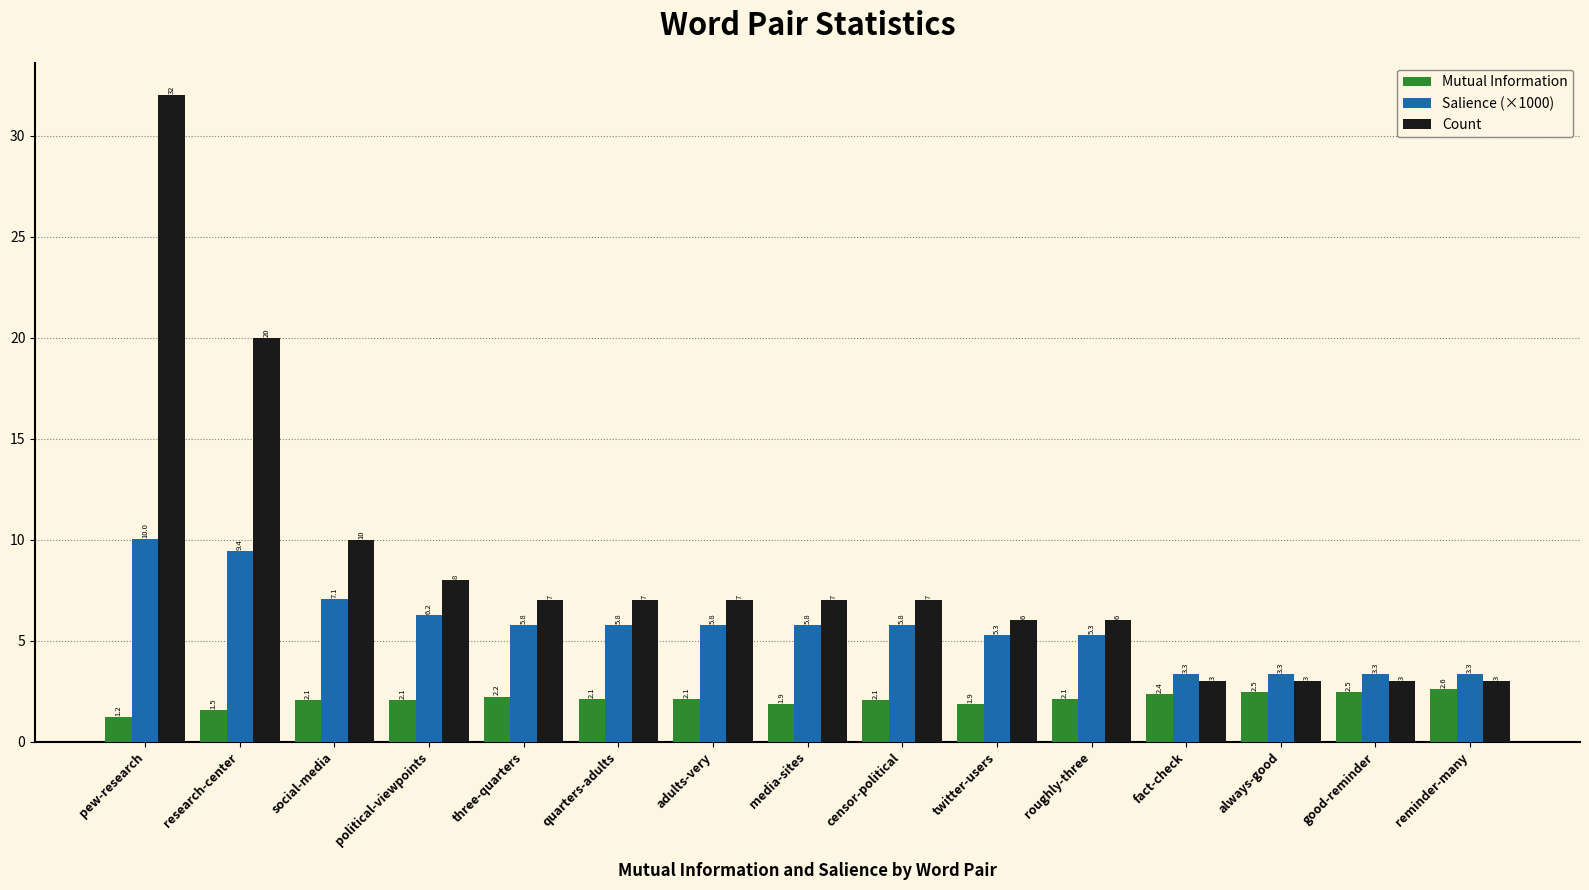

What is the maximum value for Mutual Information?

2.6